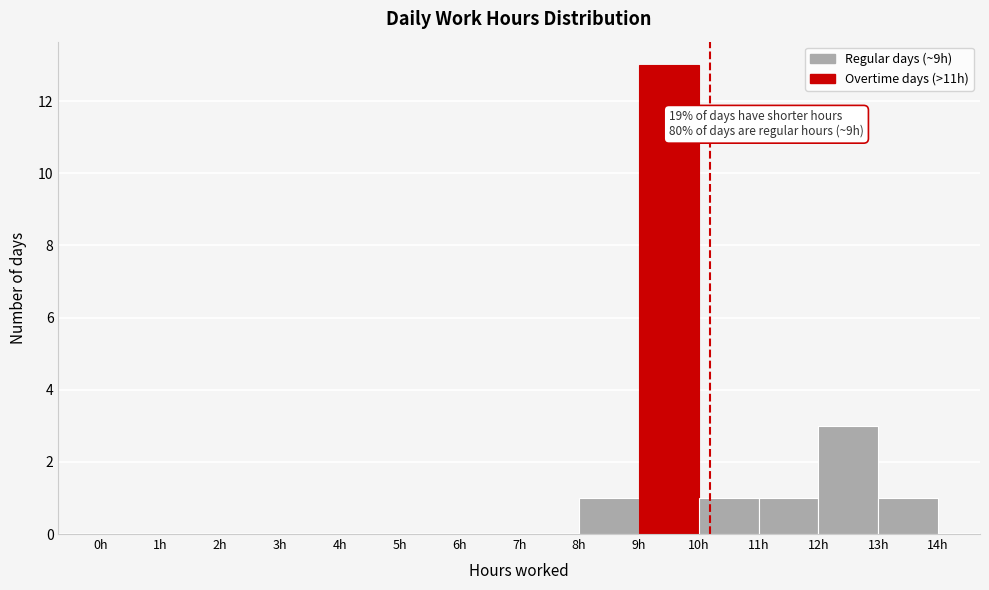

Which range on the x-axis has the tallest bar?

9 to 10